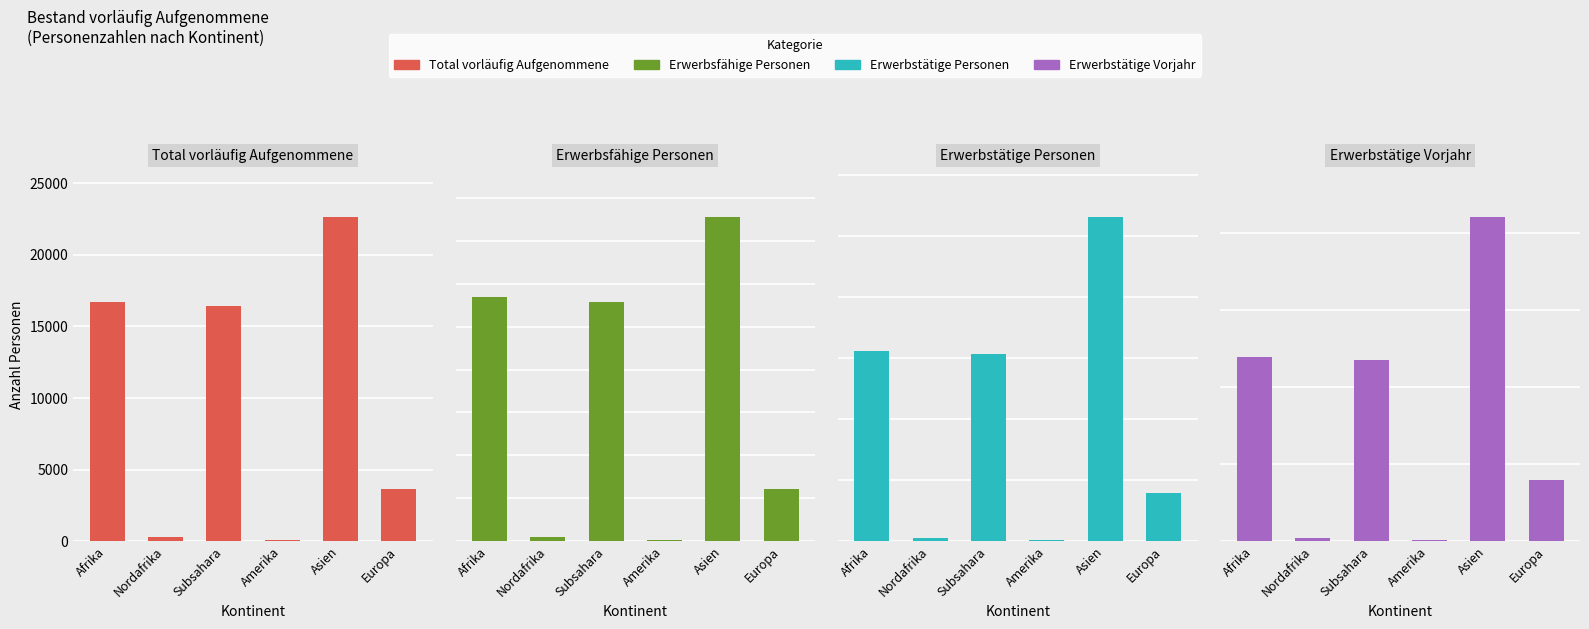

Which series changed the most between Asien and Europa?

Total vorläufig Aufgenommene